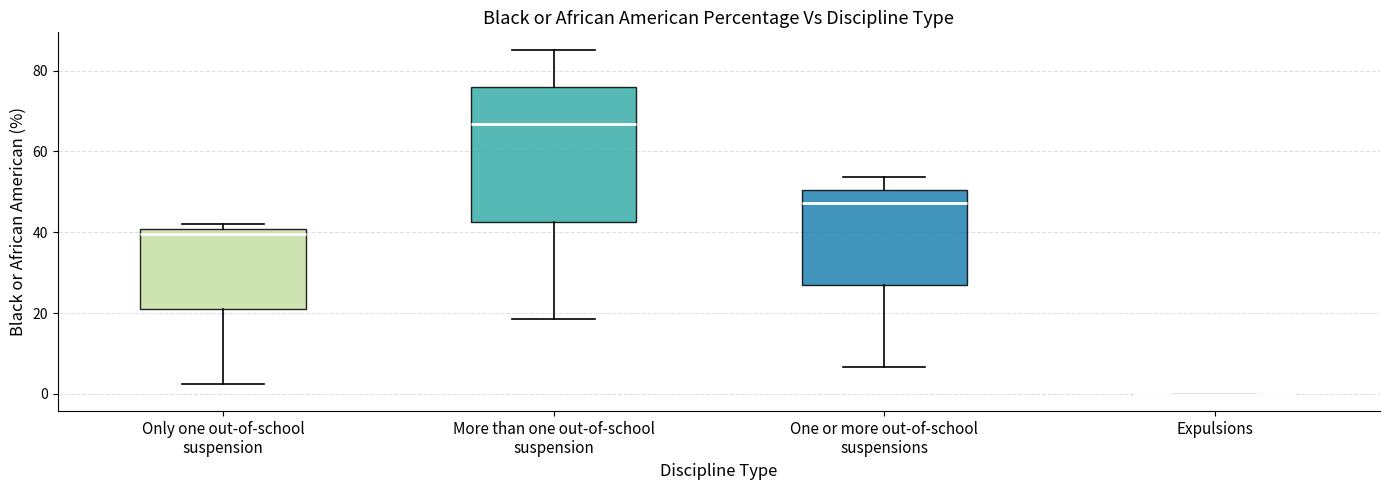

Reading left to right, read every box against the y-axis: the position of its median line, the range the box covers, and the ends of its whiskers. The values are not printed on the chart, so give them approximately, as read against the axis.

Only one out-of-school suspension: median 40 (just below the box's upper edge), box 20 to 40, whiskers 2 to 42
More than one out-of-school suspension: median 66, box 42 to 76, whiskers 18 to 86
One or more out-of-school suspensions: median 48, box 26 to 50, whiskers 6 to 54
Expulsions: box collapsed to a line at 0, whiskers 0 to 0